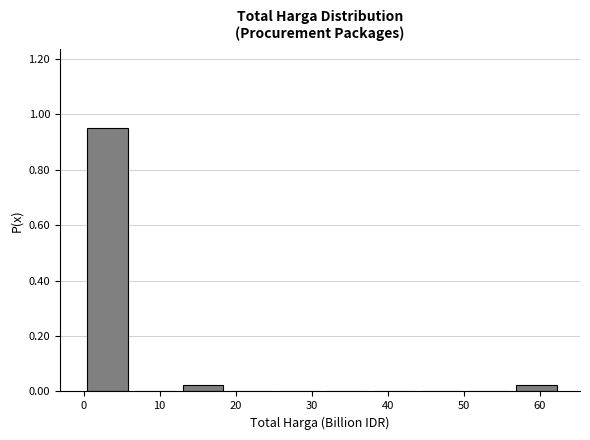

How tall is the bar that spans 56 to 63 on the x-axis? Neither the bar edges nor the heights are printed on the chart, so give them approximately, as read against the axes.

0.02